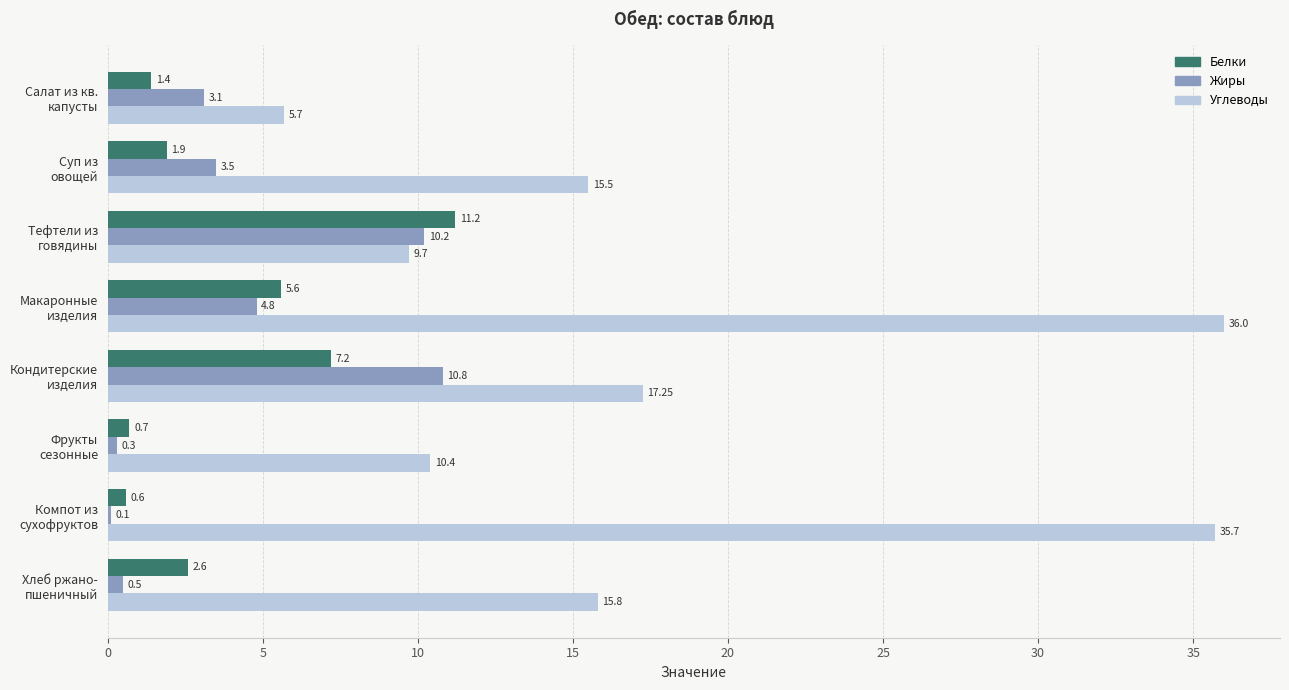

How many data points does each series have?

8